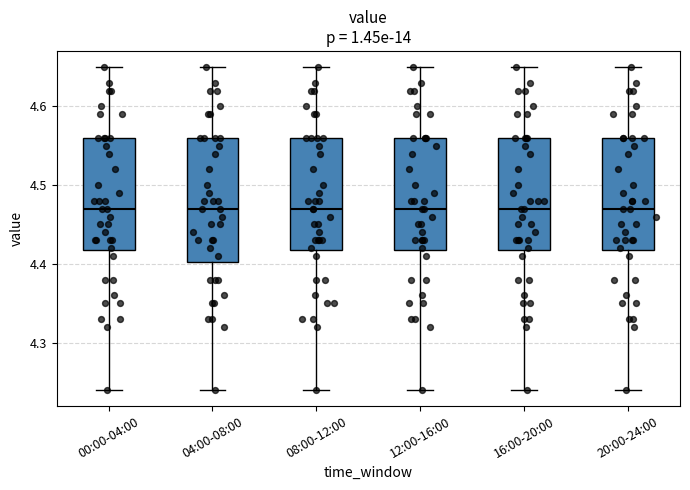

Reading left to right, transcribe this box plot: for each box, give where its median line is, the range the box spans, and where its two whiskers end, as read against the y-axis. The values are not printed on the chart, so give them approximately, as read against the axis.

00:00-04:00: median 4.47, box 4.42 to 4.56, whiskers 4.24 to 4.65
04:00-08:00: median 4.47, box 4.40 to 4.56, whiskers 4.24 to 4.65
08:00-12:00: median 4.47, box 4.42 to 4.56, whiskers 4.24 to 4.65
12:00-16:00: median 4.47, box 4.42 to 4.56, whiskers 4.24 to 4.65
16:00-20:00: median 4.47, box 4.42 to 4.56, whiskers 4.24 to 4.65
20:00-24:00: median 4.47, box 4.42 to 4.56, whiskers 4.24 to 4.65